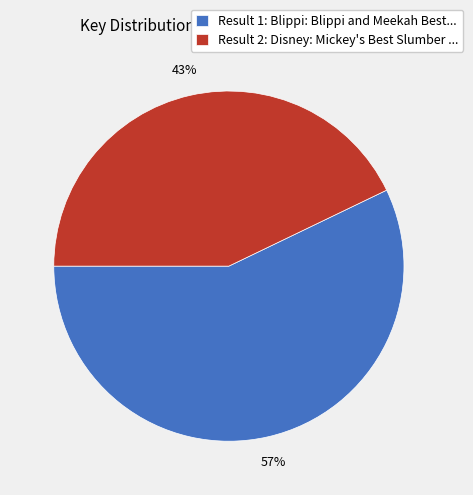

Which slice is the smallest?

Result 2: Disney: Mickey's Best Slumber ...